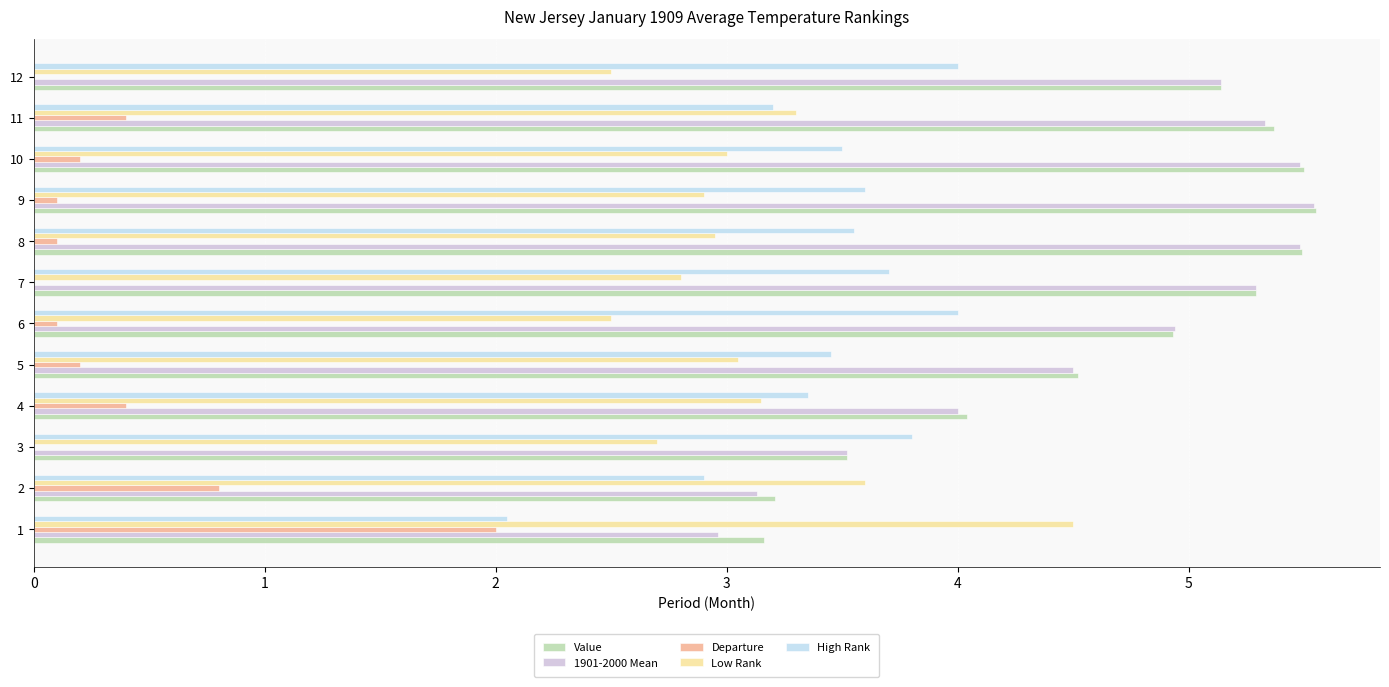

What is the highest value of the High Rank series?

4.0